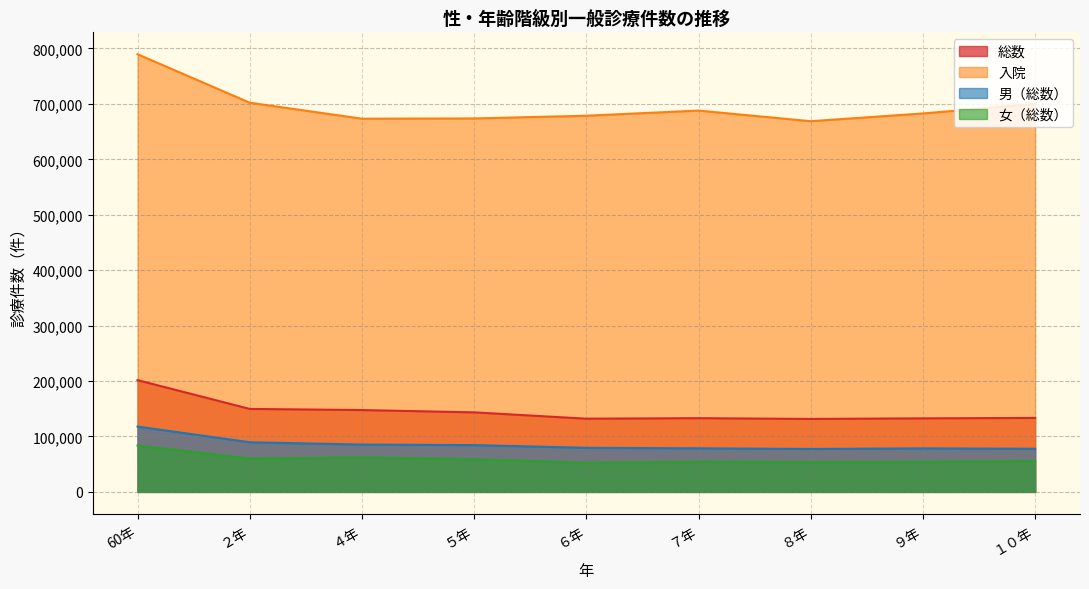

What are all the series names shown in the legend?

総数, 入院, 男（総数）, 女（総数）